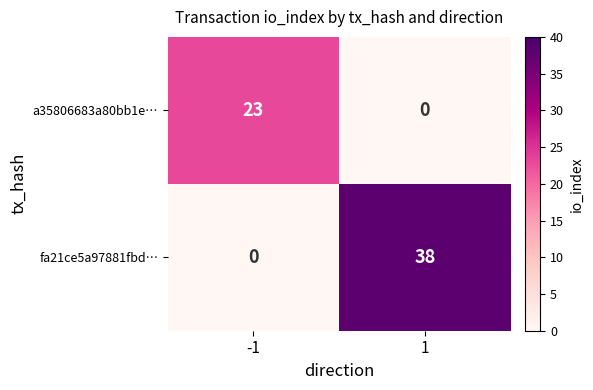

What is the sum of the a35806683a80bb1e… values at -1 and 1?

23